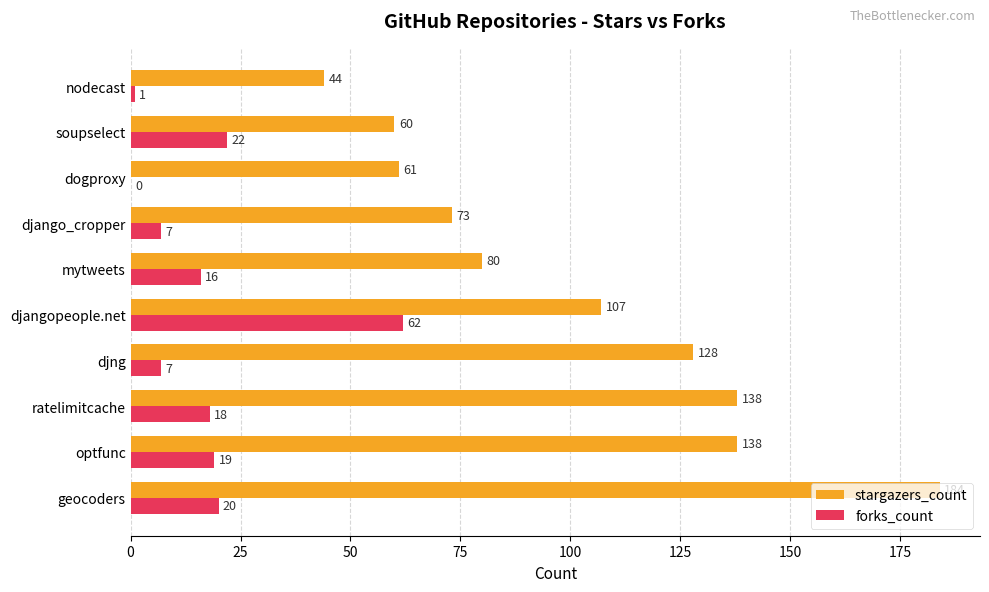

How many categories are shown in the chart?

10